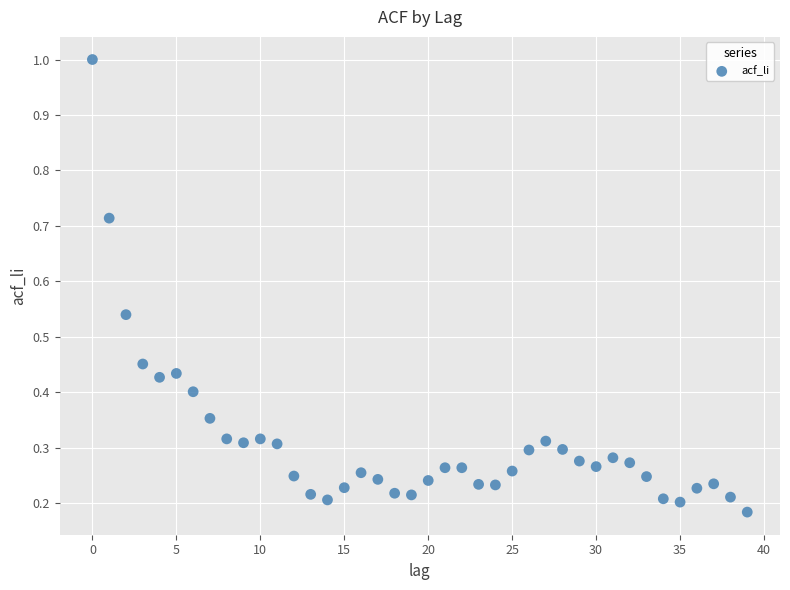

What is the range of Y values (max minus min)?

0.8